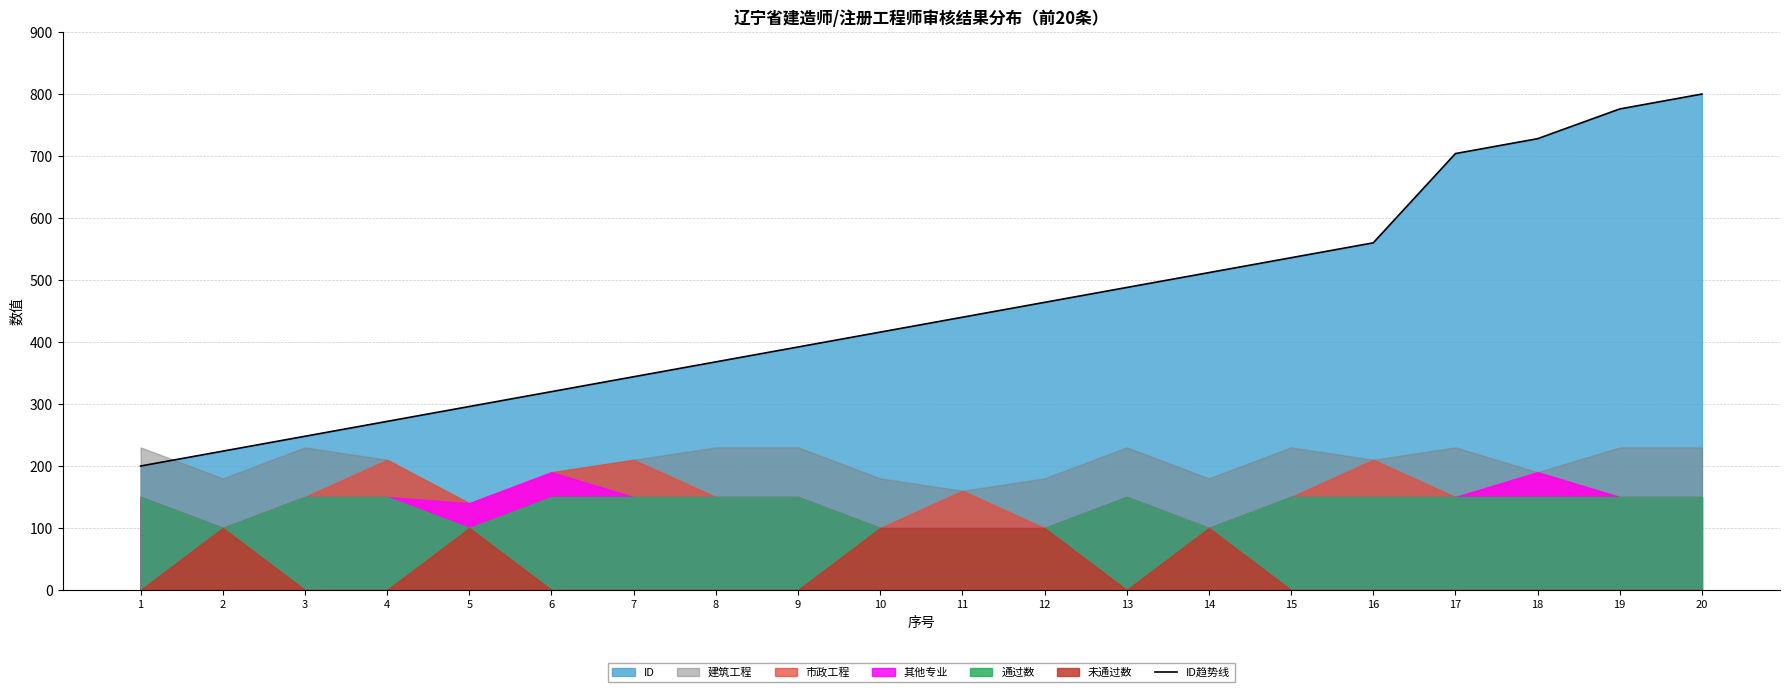

The chart shows a value of 108 at 13. True or false?

False